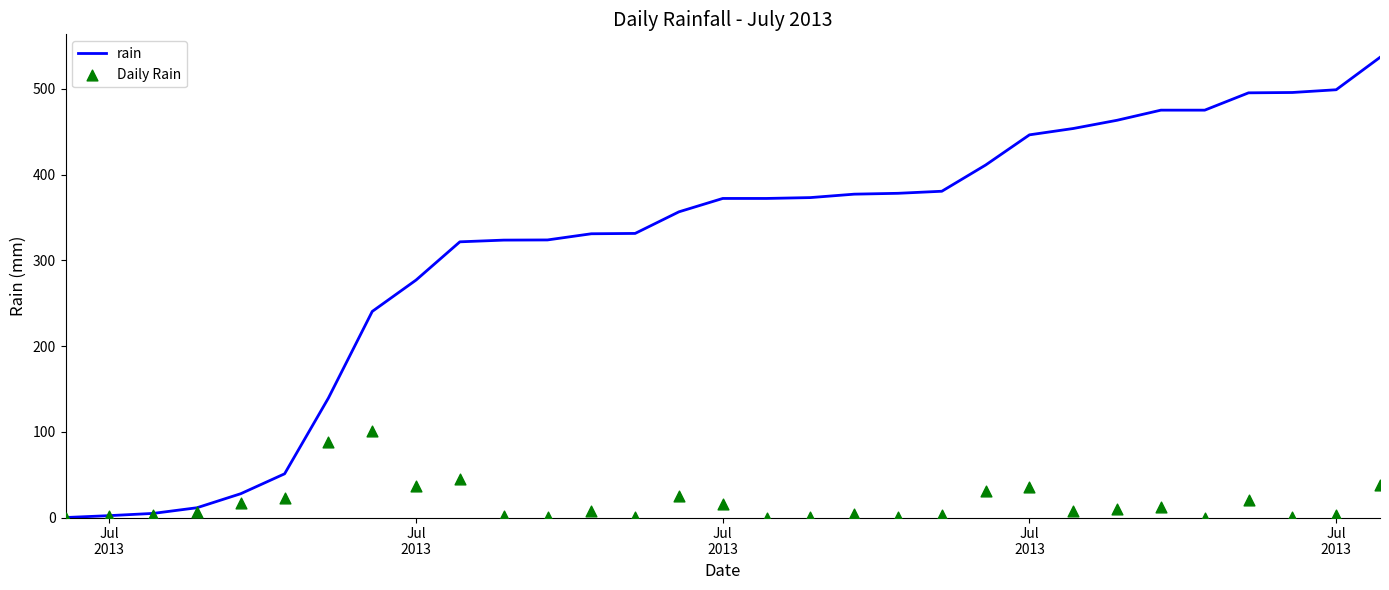

Is the value of Daily Rain at 26 greater than the value of rain at 21?

No